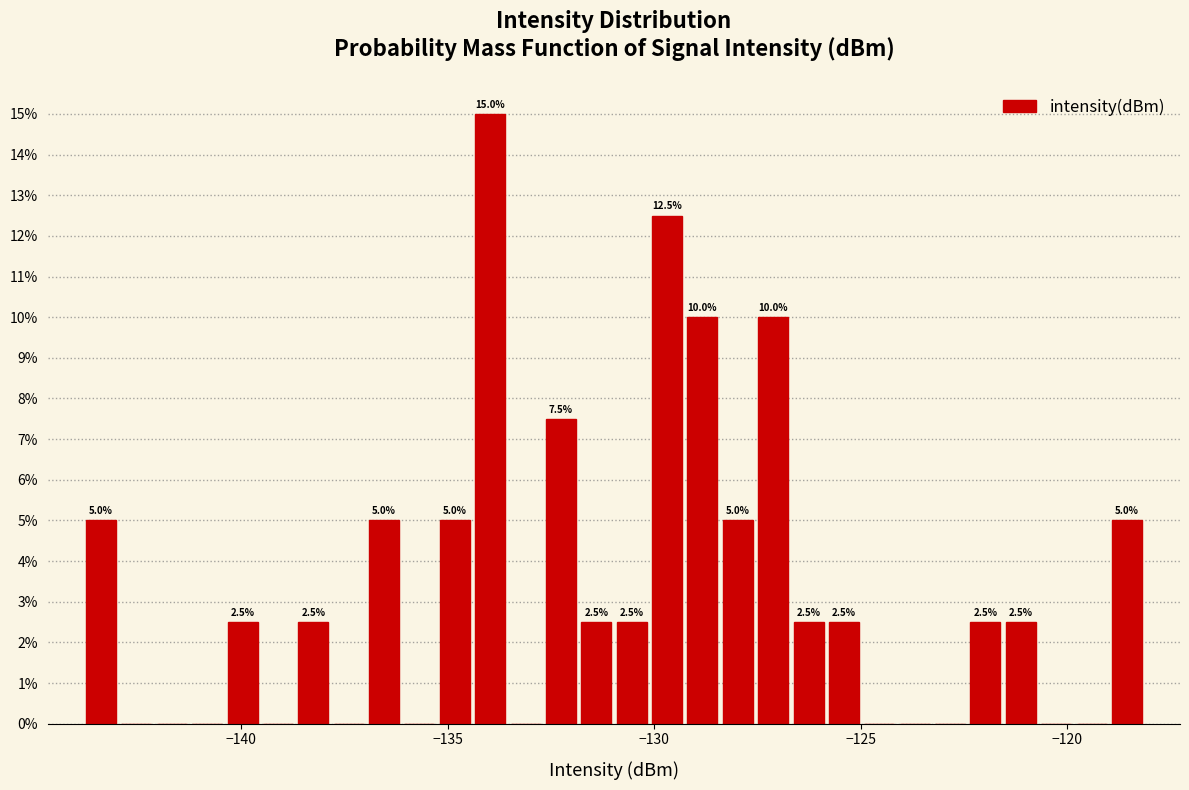

Read against the x-axis, roughly where is the centre of the tallest bar?

-134.0